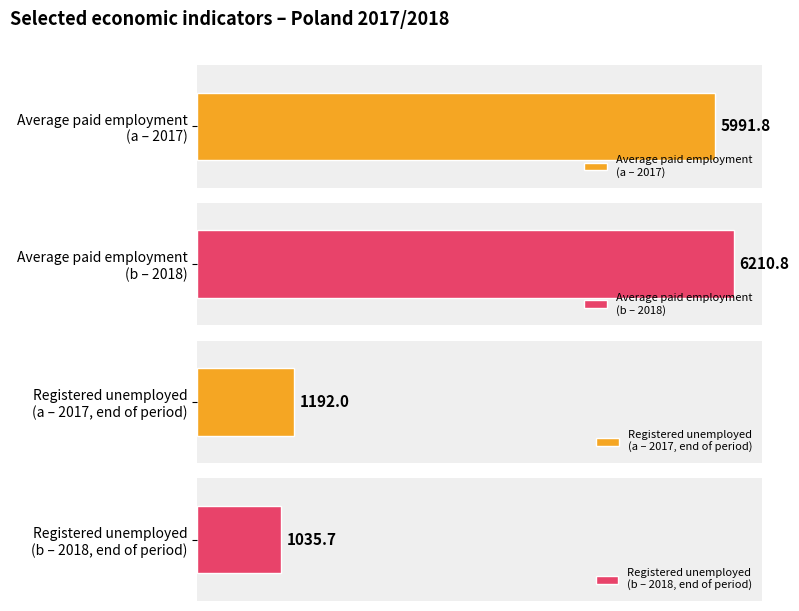

True or false: Average paid employment (a-2017) has a value of 5990 at V.

True